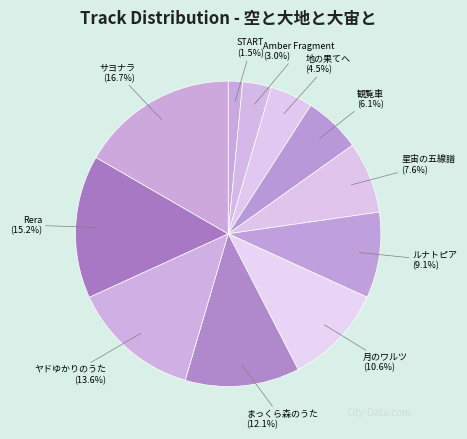

To the nearest percent, what is the combined percentage of ヤドゆかりのうた and 観覧車?

20%